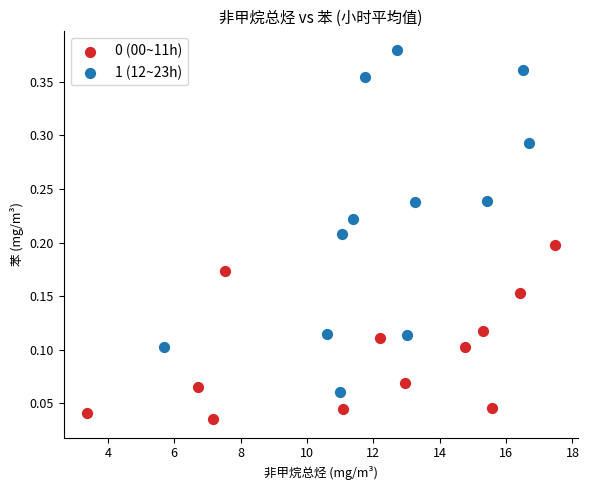

Which series reaches the maximum Y coordinate?

1 (12~23h)